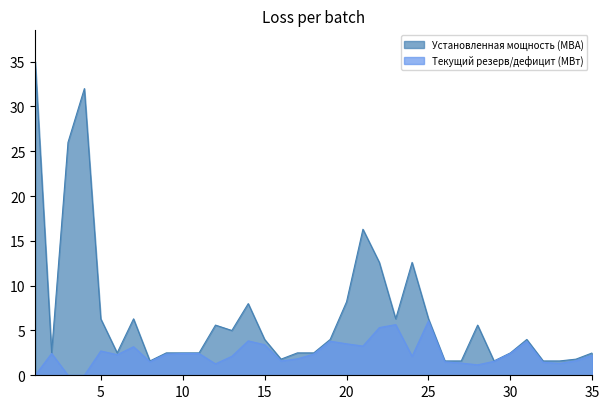

Reading left to right, extract all data points from this chart.

Текущий резерв/дефицит (МВт): 0.0	2.4	0.0	0.0	2.7	2.3	3.2	1.5	2.4	2.4	2.4	1.3	2.1	3.8	3.4	1.6	1.8	2.4	3.8	3.5	3.3	5.3	5.7	2.1	6.1	1.5	1.4	1.2	1.6	2.4	3.8	1.5	1.3	1.6	2.2
Установленная мощность (МВА): 35.0	2.5	26.0	32.0	6.3	2.5	6.3	1.6	2.5	2.5	2.5	5.6	5.0	8.0	4.0	1.8	2.5	2.5	4.0	8.2	16.3	12.6	6.3	12.6	6.3	1.6	1.6	5.6	1.6	2.5	4.0	1.6	1.6	1.8	2.5